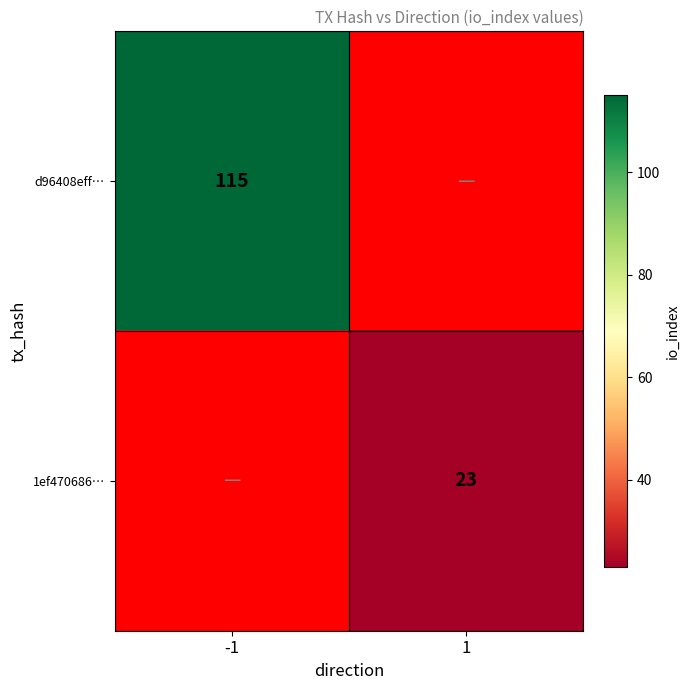

The 1ef470686… series shows 6 at 1. True or false?

False